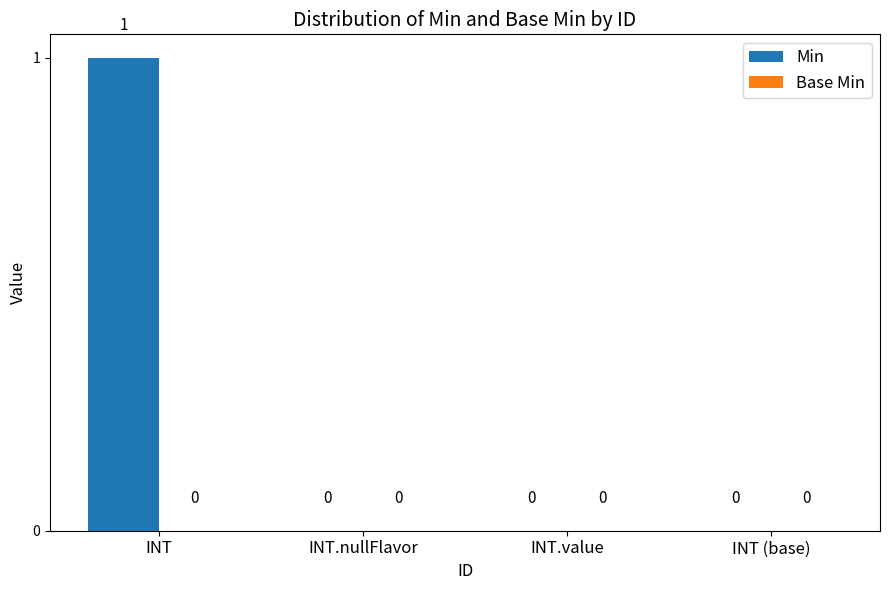

True or false: the data shows 0 at INT.value.

True